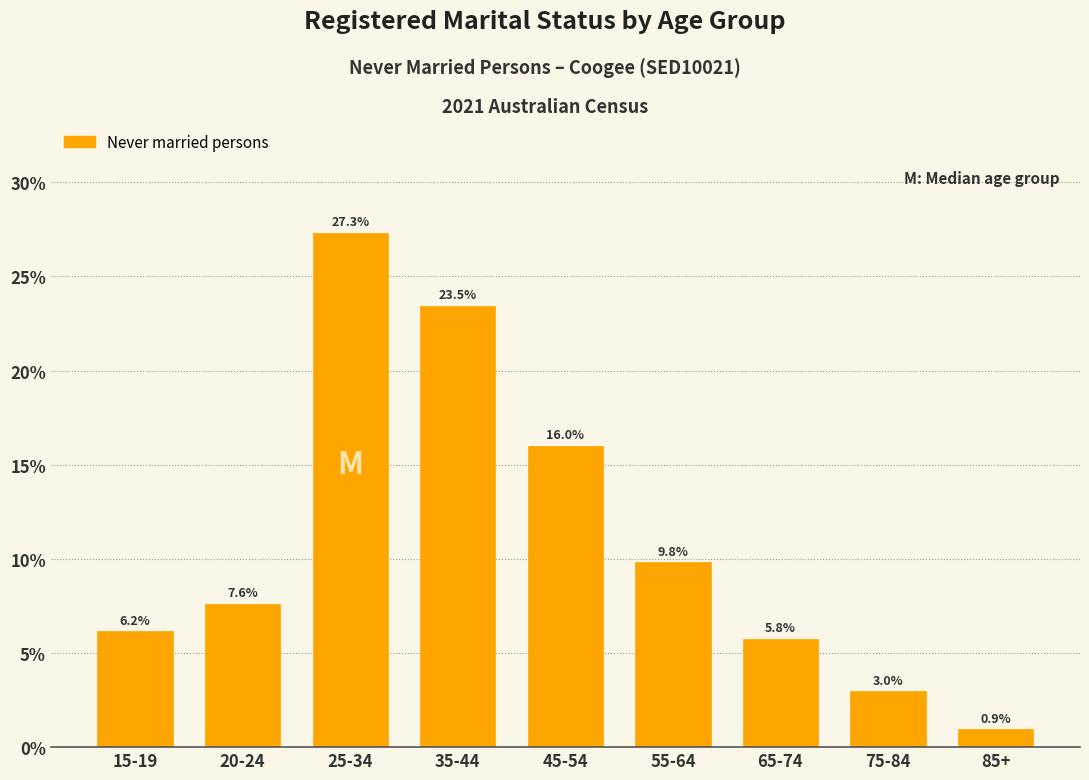

Reading right to left, transcribe all the data shown in this chart.

0.9	3.0	5.8	9.8	16.0	23.5	27.3	7.6	6.2